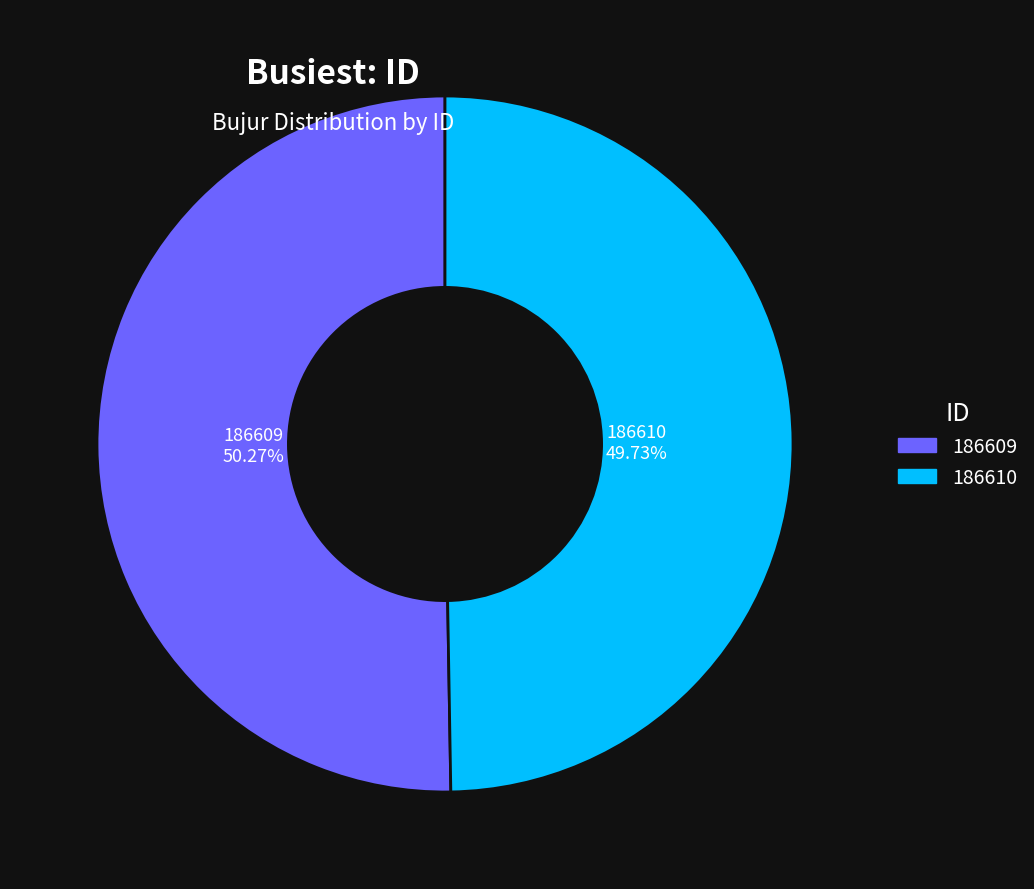

Does 186610 represent more than half of the total?

No